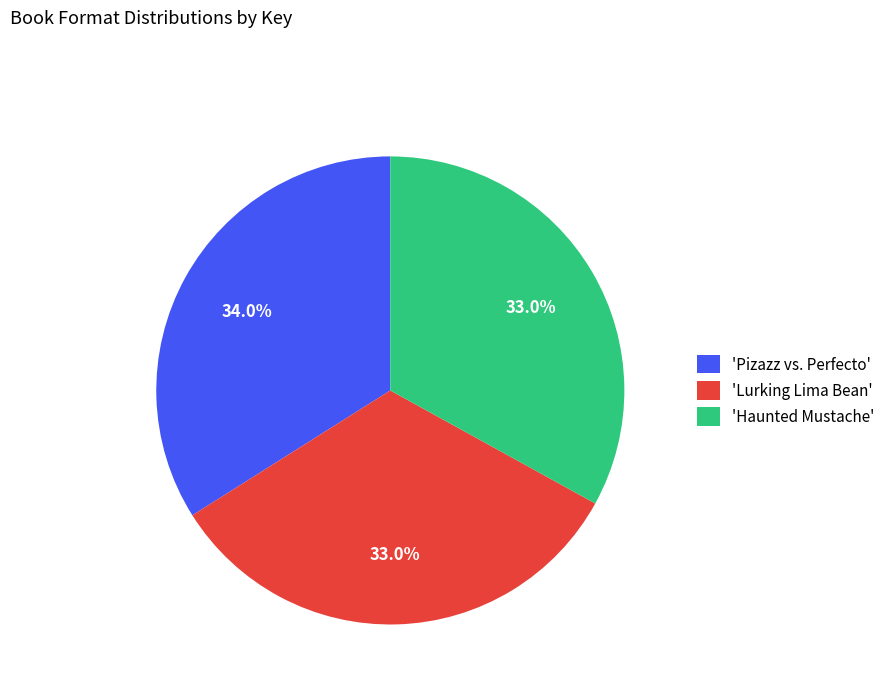

How many segments does this pie chart have?

3